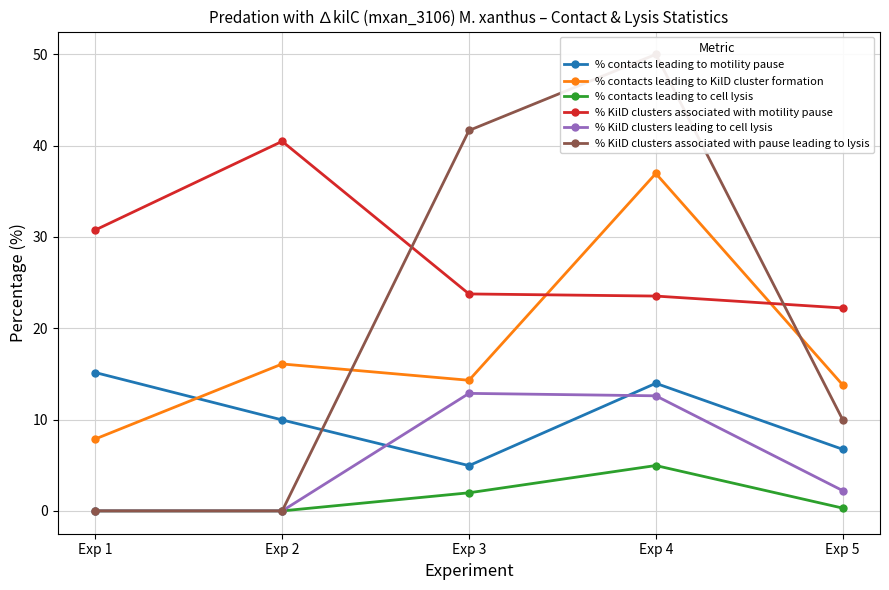

At which category is the sum across all series the highest?

Exp 4